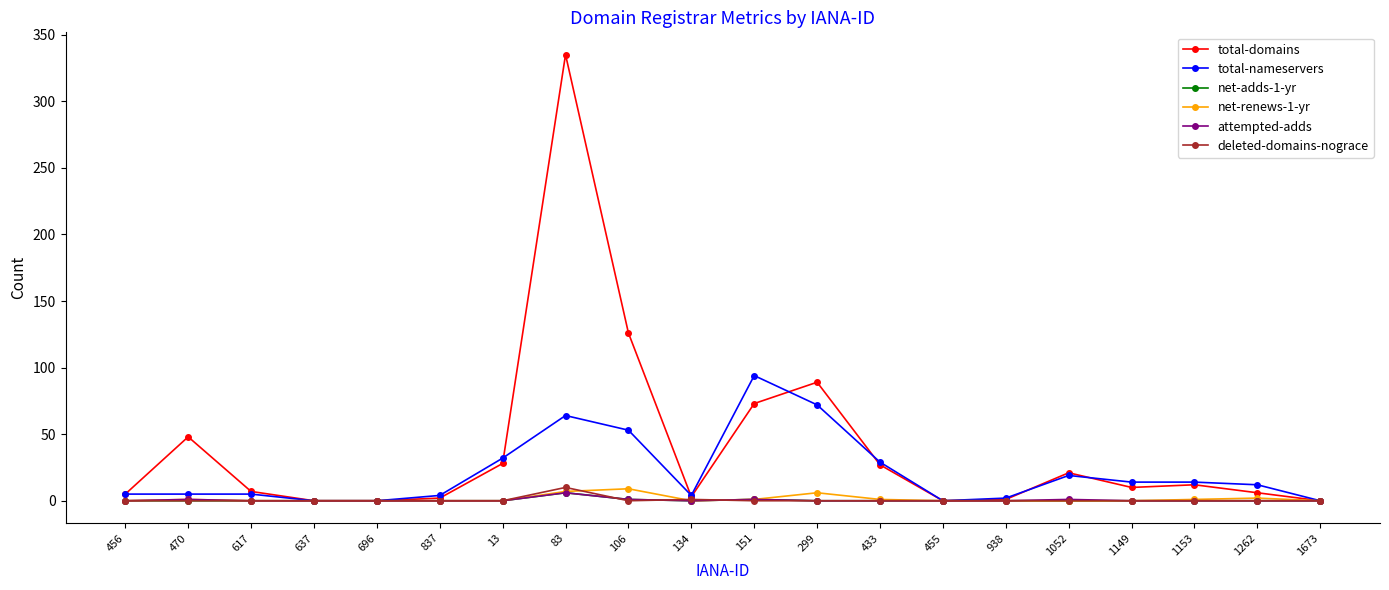

What is the label of the 13th point from the left?

433